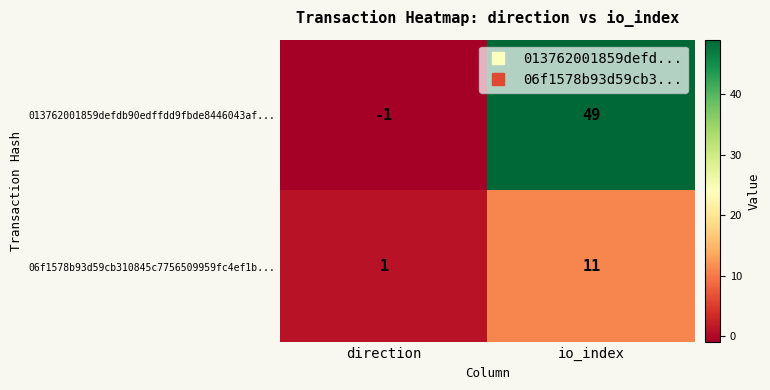

At how many categories does at least one series exceed 12?

1